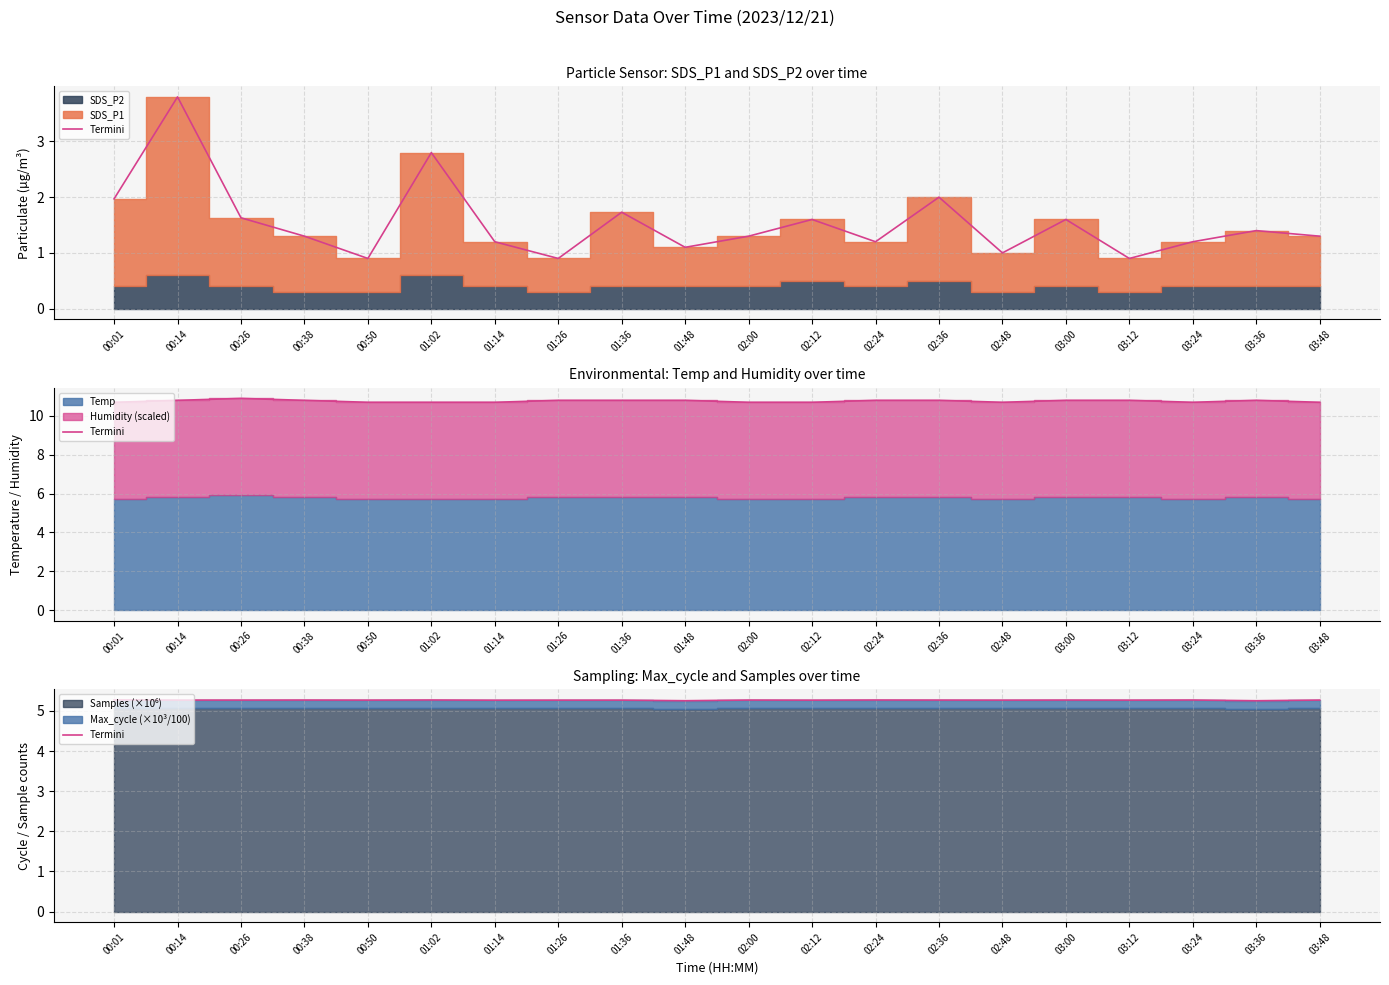

What value does the data have at 00:26?

5.3